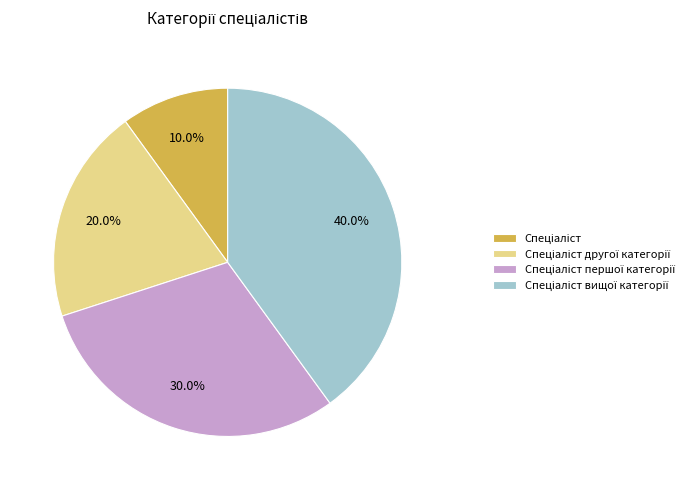

Is there any slice that represents more than half of the pie?

No